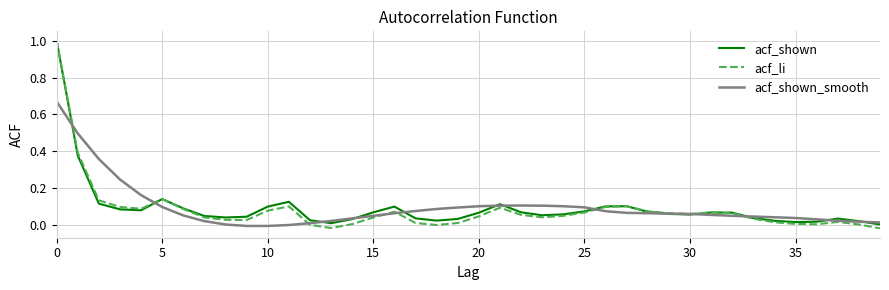

What is the maximum value for acf_li?

1.0